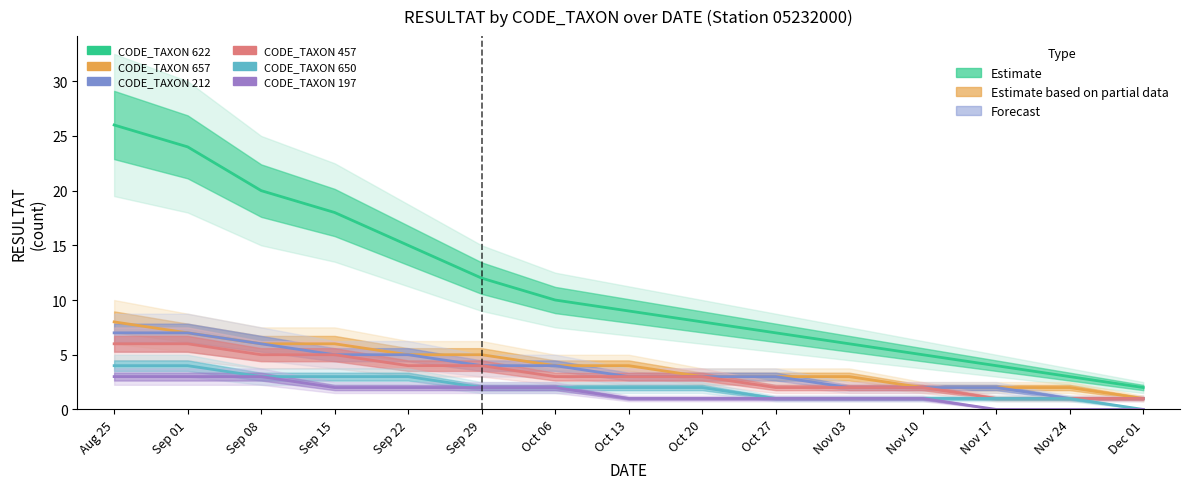

True or false: CODE_TAXON 622 has more than 0 points higher than both neighbors.

False